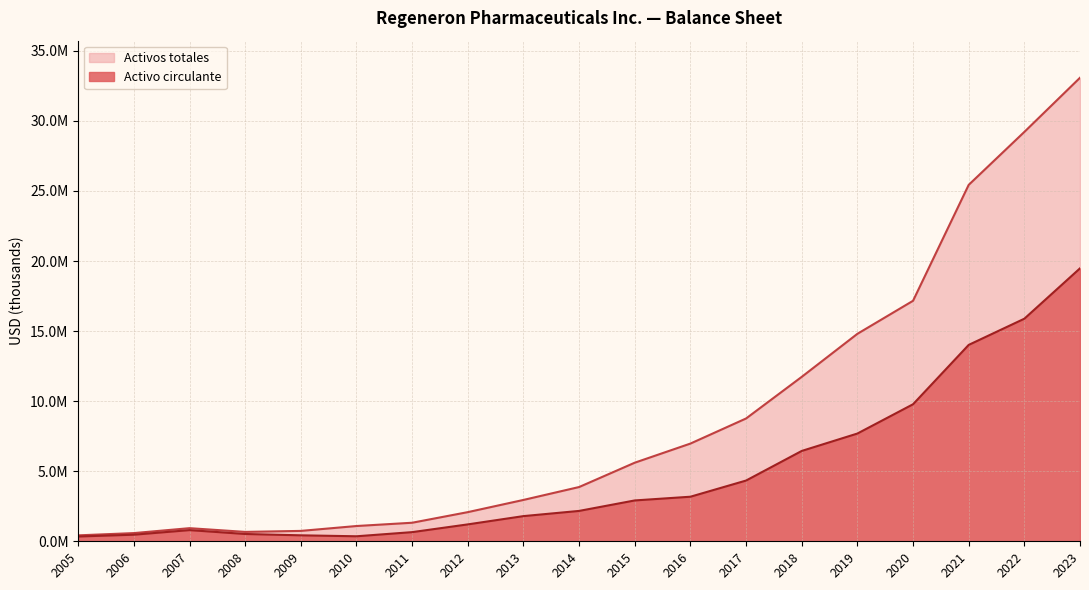

Read the Activo circulante value at 2005, to the nearest 10.

341390